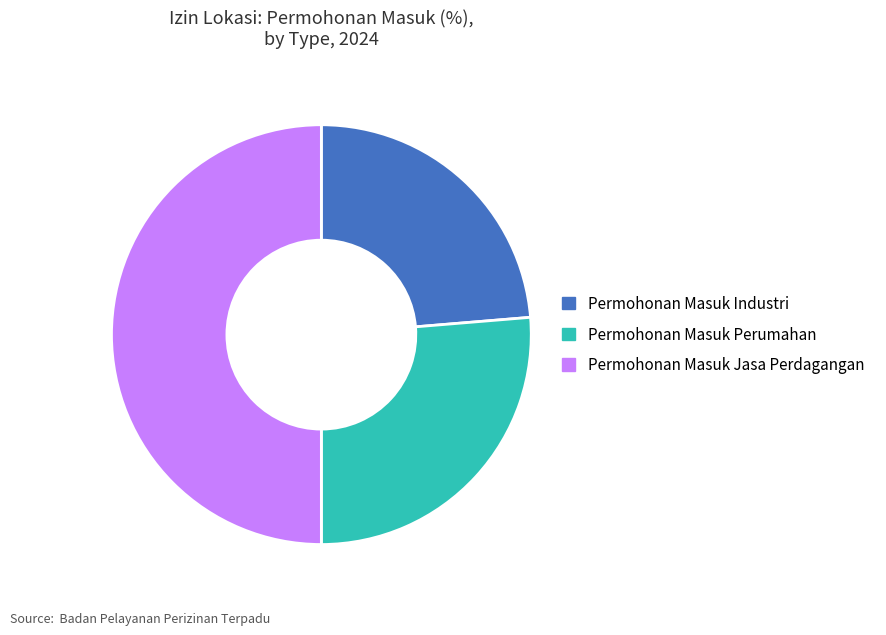

Is it true that Permohonan Masuk Jasa Perdagangan is 36% of the pie?

False